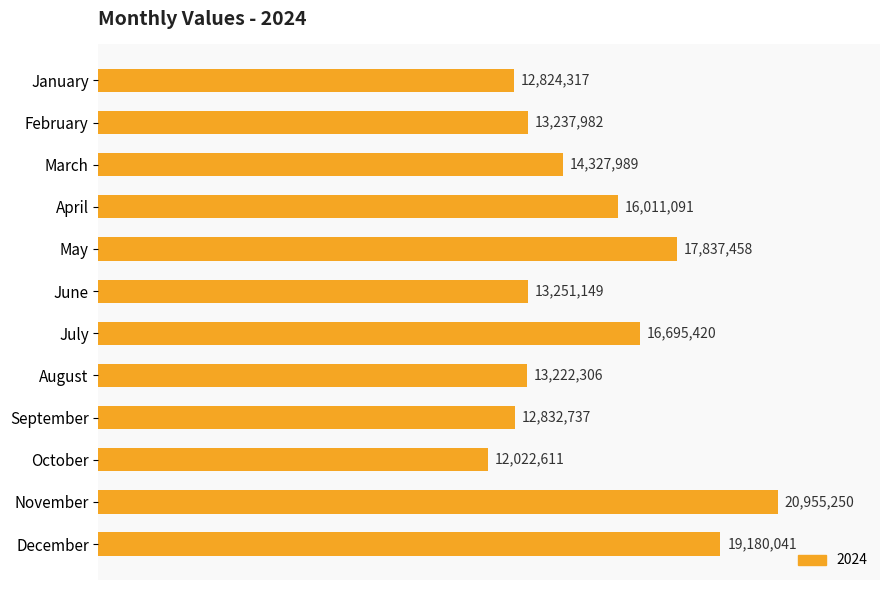

What is the average value?

15199863